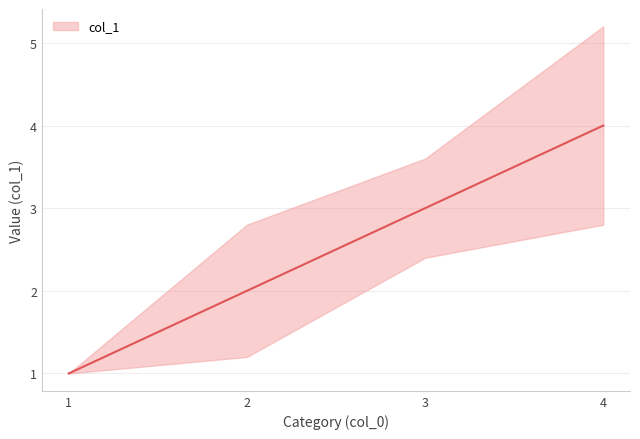

What is the minimum value shown in the chart?

1